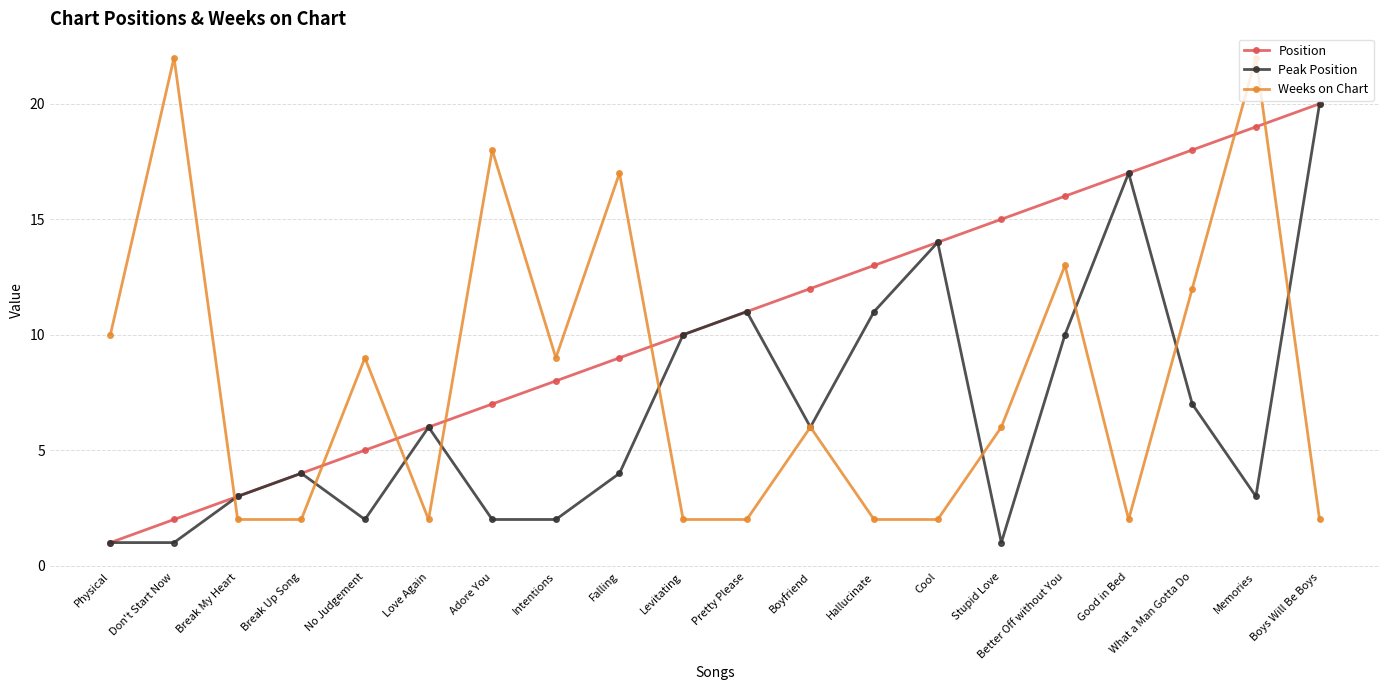

What are all the series names shown in the legend?

Position, Peak Position, Weeks on Chart